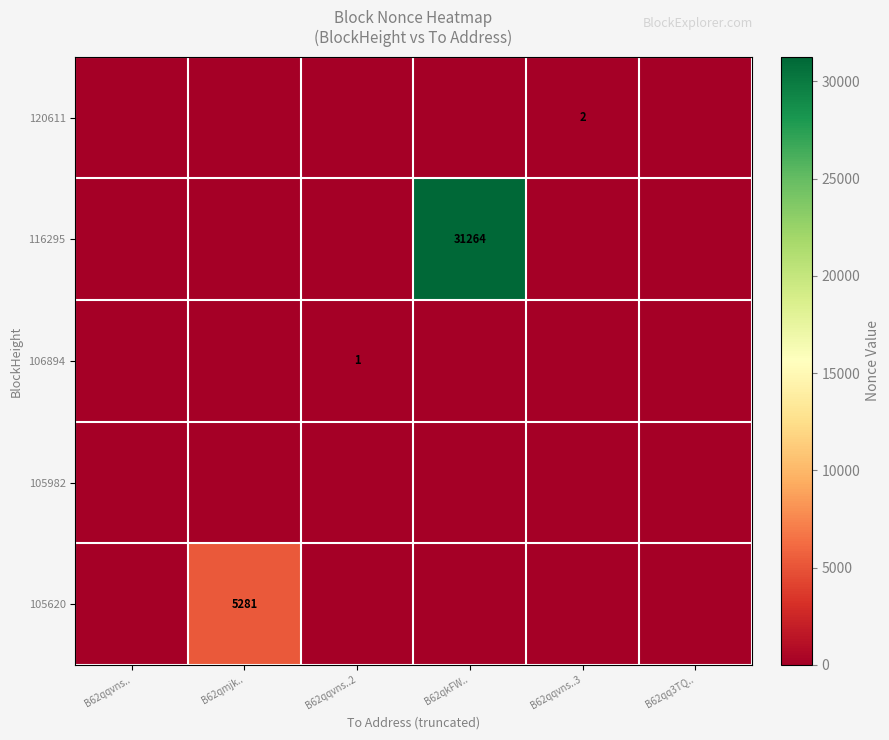

What is the sum of all 106894 values?

1